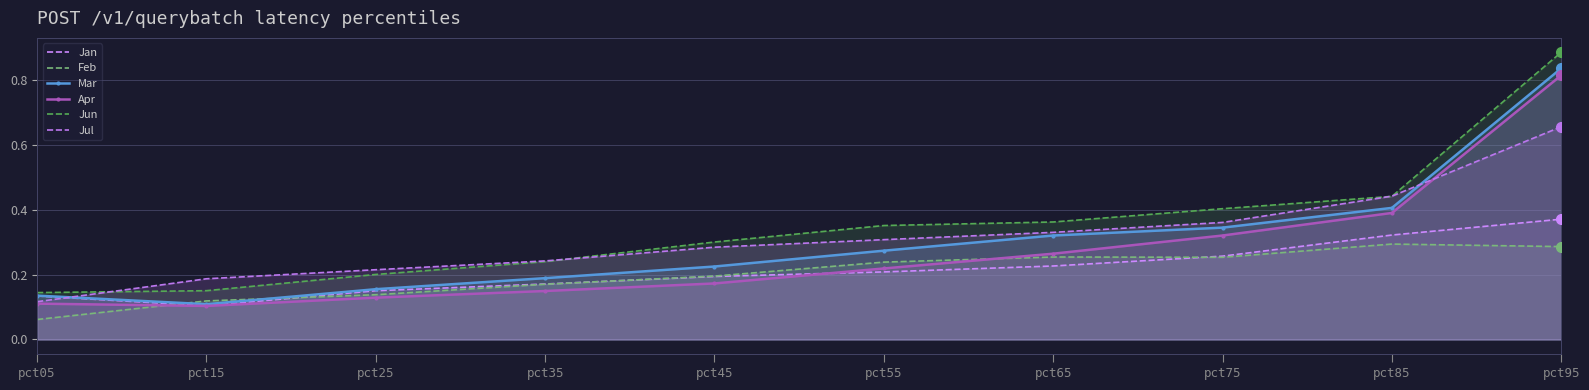

What is the maximum value shown in the chart?

0.9